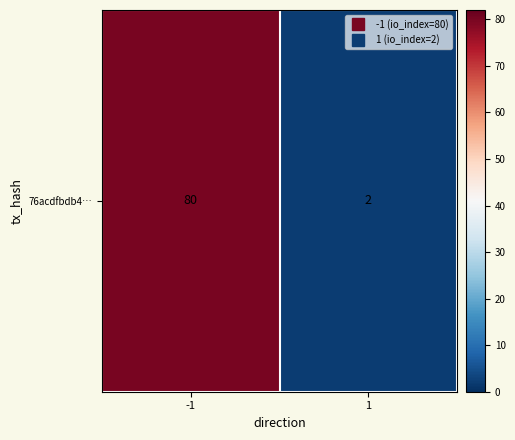

What is the smallest value displayed?

2